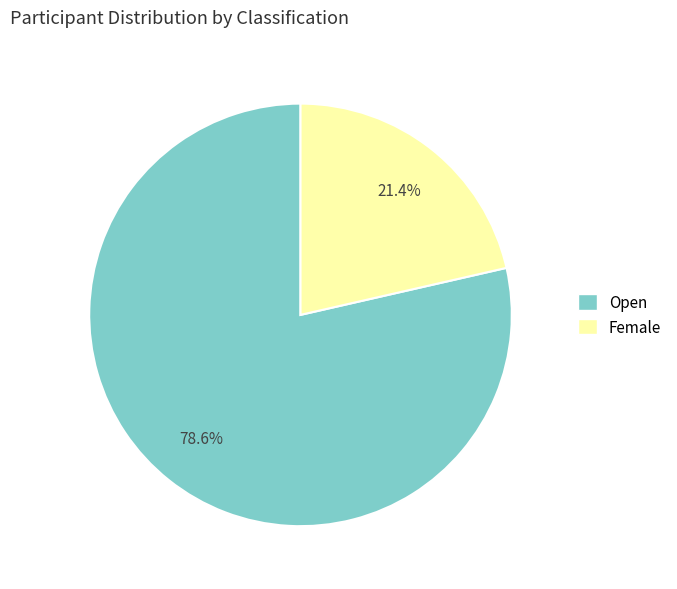

What is the smallest slice in the pie chart?

Female